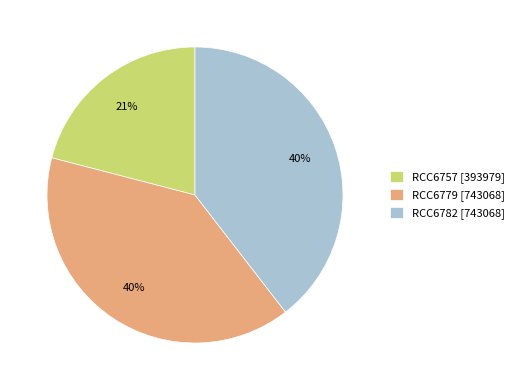

Does RCC6779 [743068] account for over 50% of the chart?

No